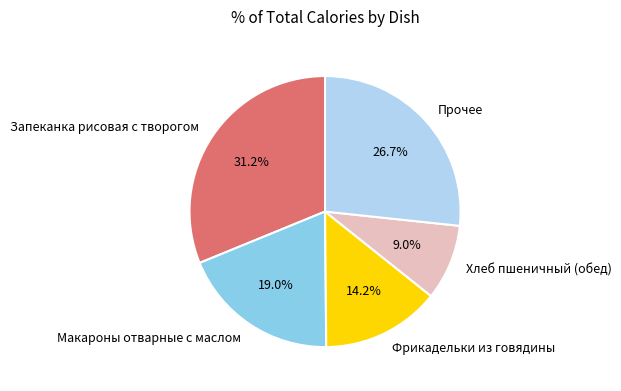

Count the number of slices in the pie.

5